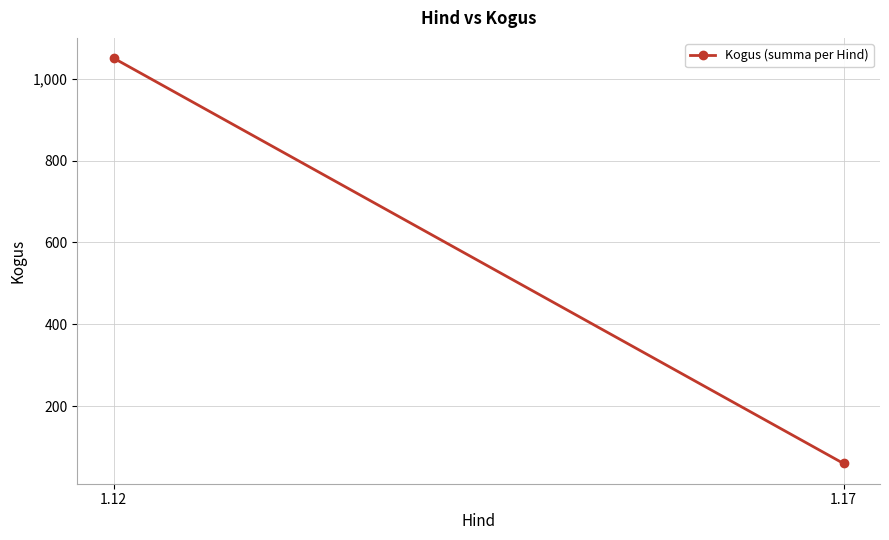

Reading left to right, extract all data points from this chart.

1.12=1050	1.17=60